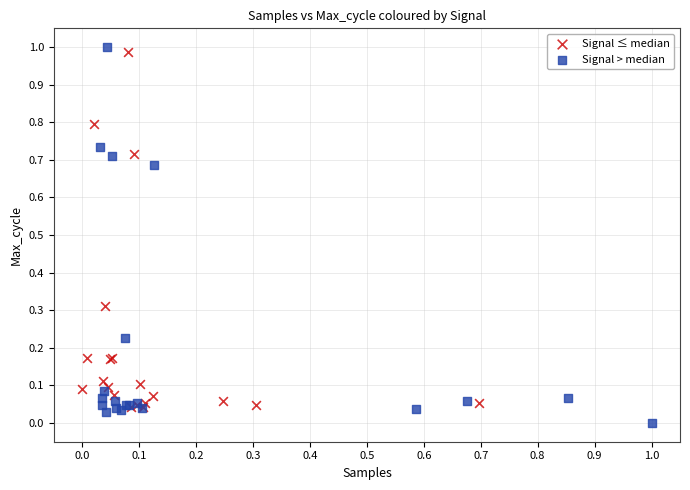

Which series reaches the minimum Y coordinate?

Signal > median